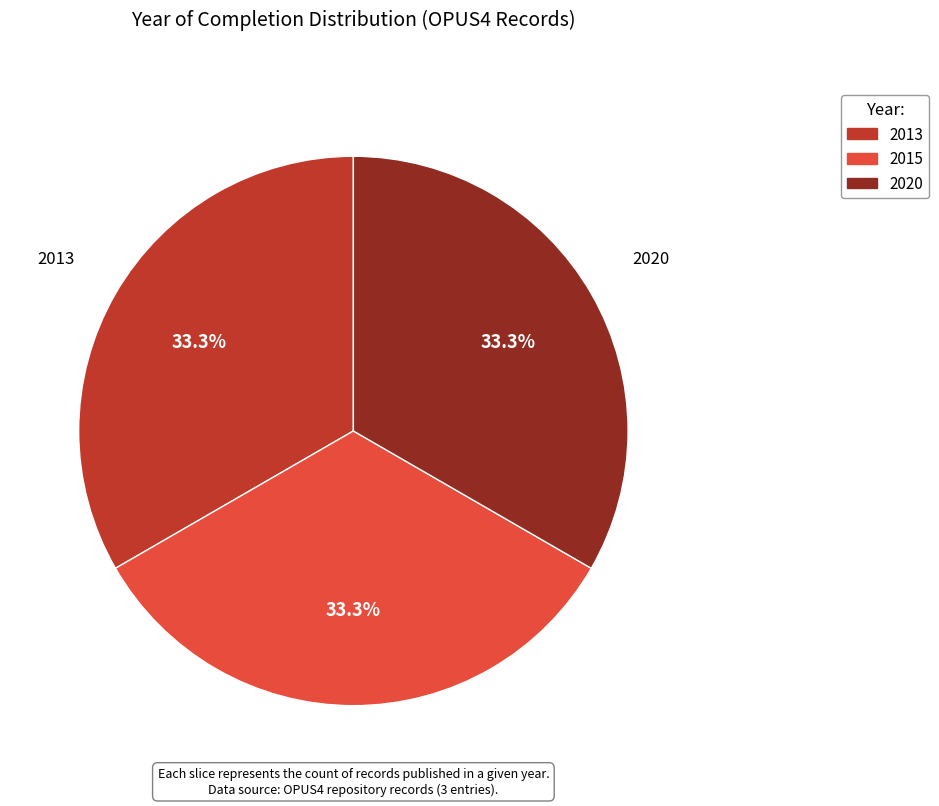

Is there a majority slice in this chart?

No